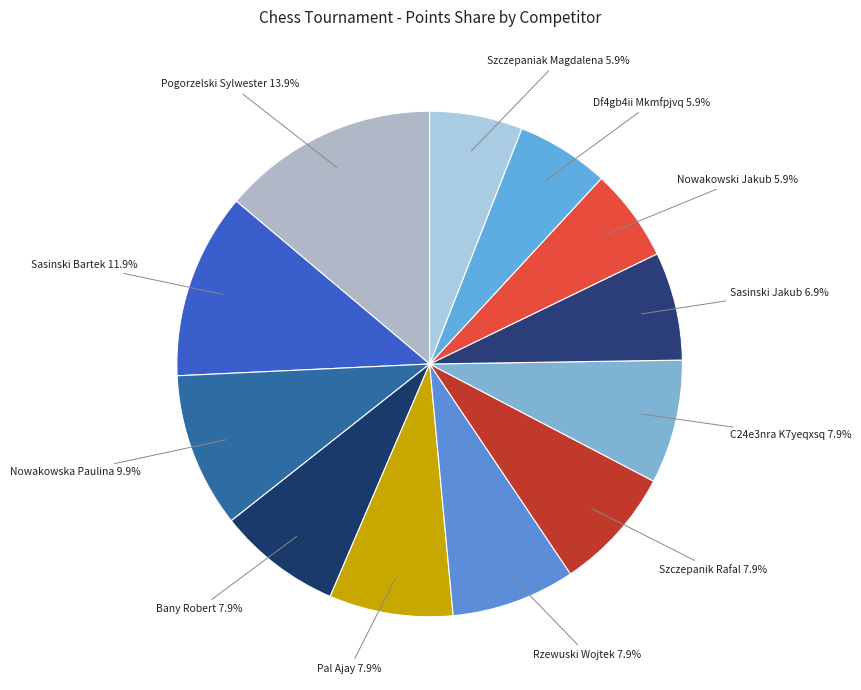

What percentage is the Szczepanik Rafal slice, to the nearest percent?

8%